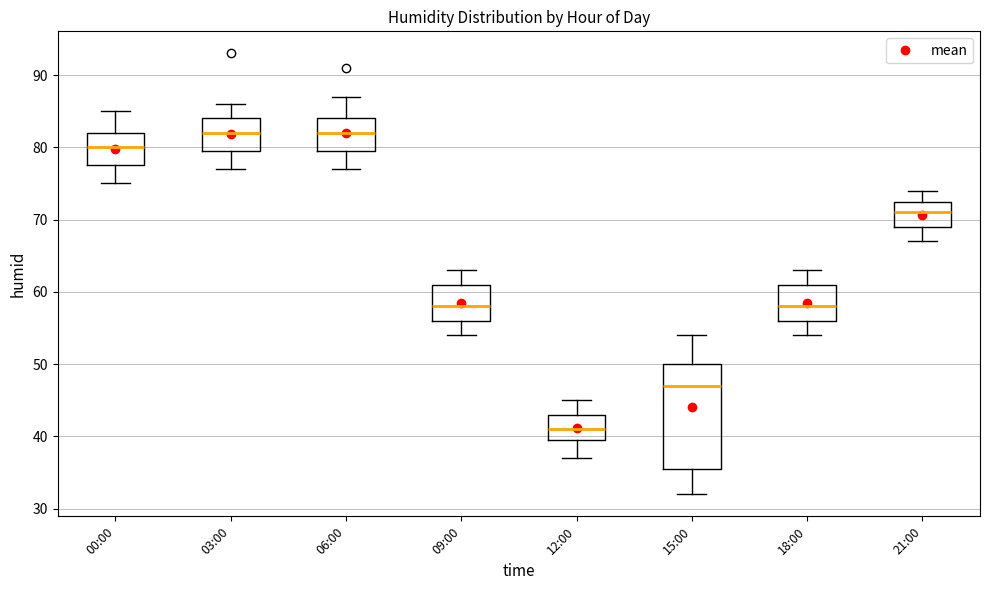

Comparing the boxes themselves (not the whiskers), which one is the tallest?

15:00